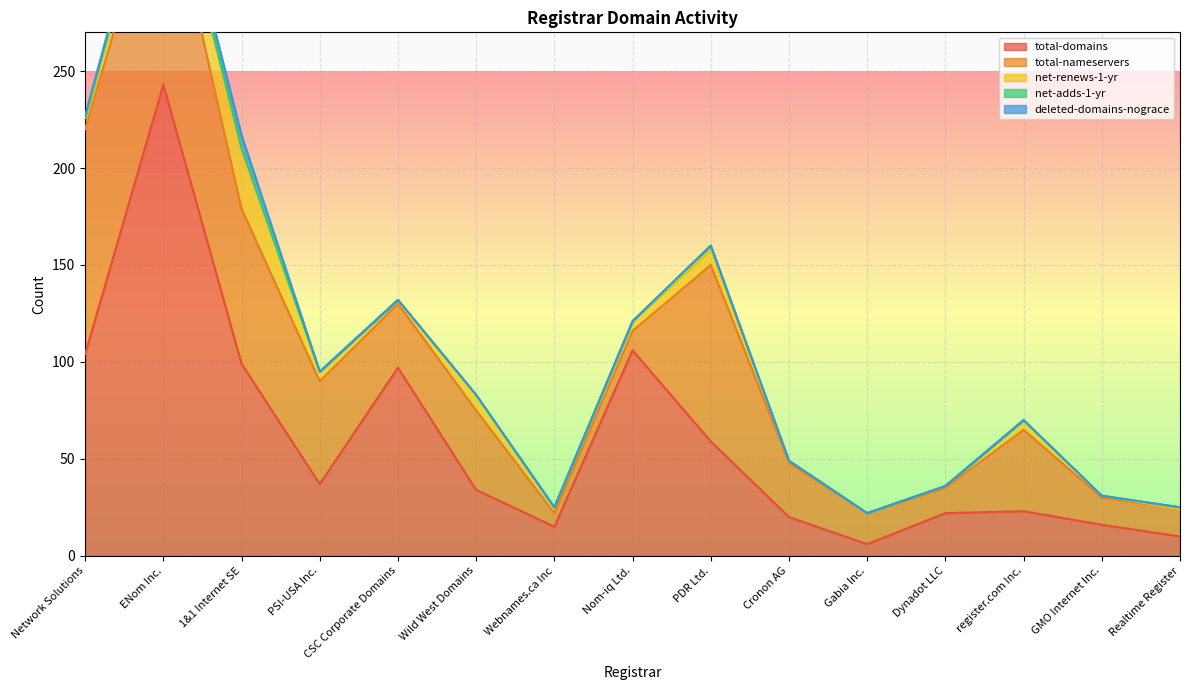

What is the maximum value for net-adds-1-yr?

5